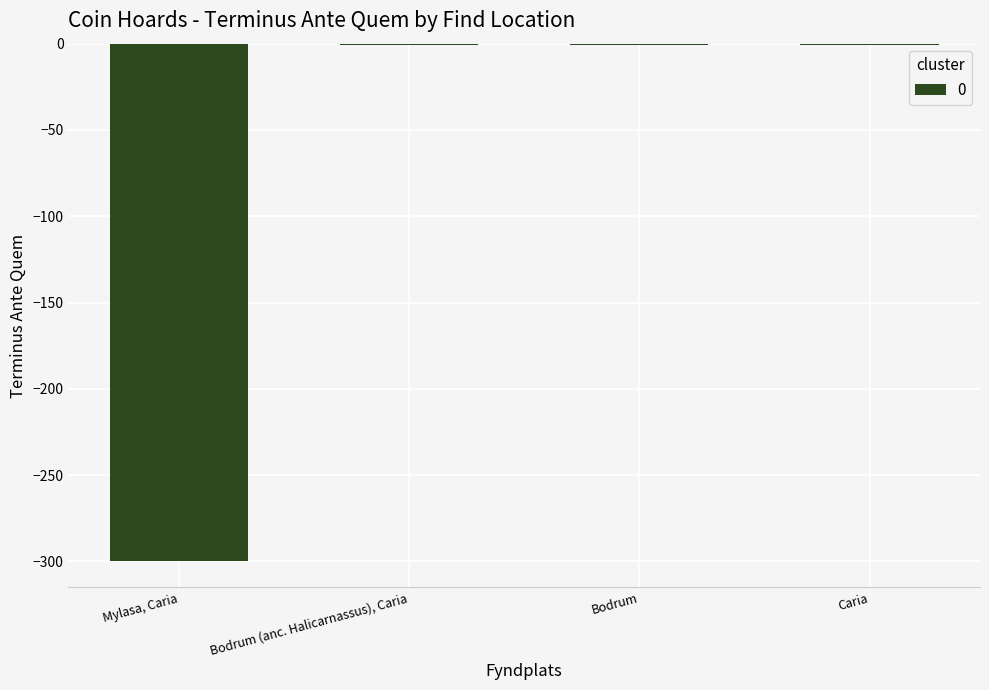

Between Bodrum (anc. Halicarnassus), Caria and Mylasa, Caria, which is larger?

Bodrum (anc. Halicarnassus), Caria